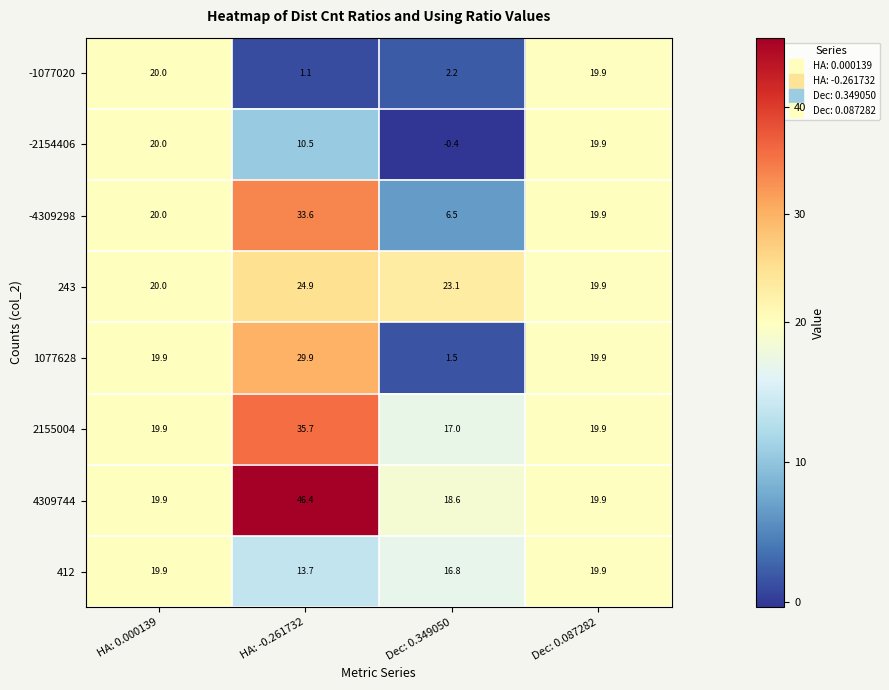

What is the difference between the -2154406 values at HA: -0.261732 and Dec: 0.087282?

9.4